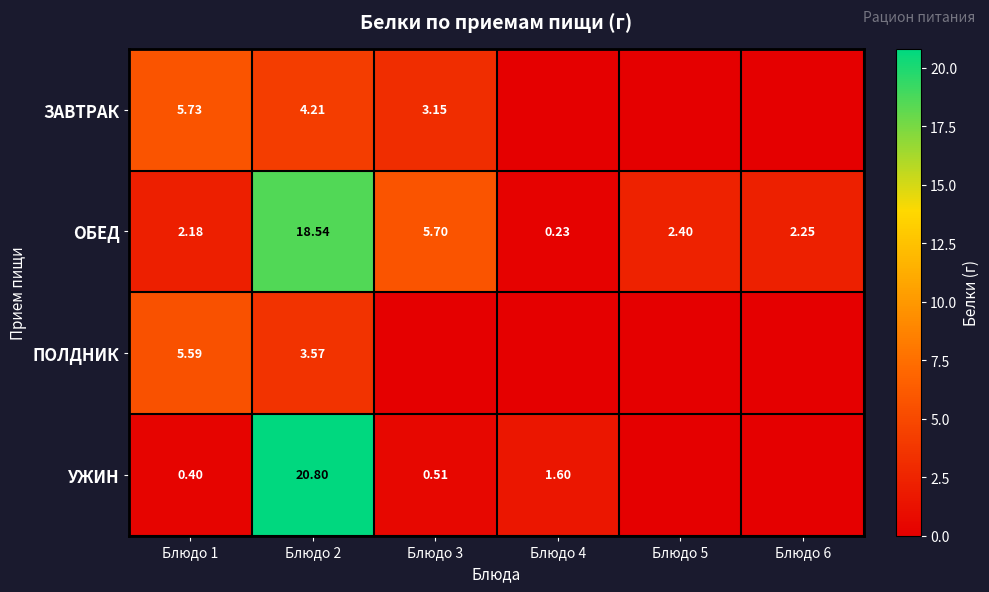

At which category is the sum across all series the highest?

Блюдо 2